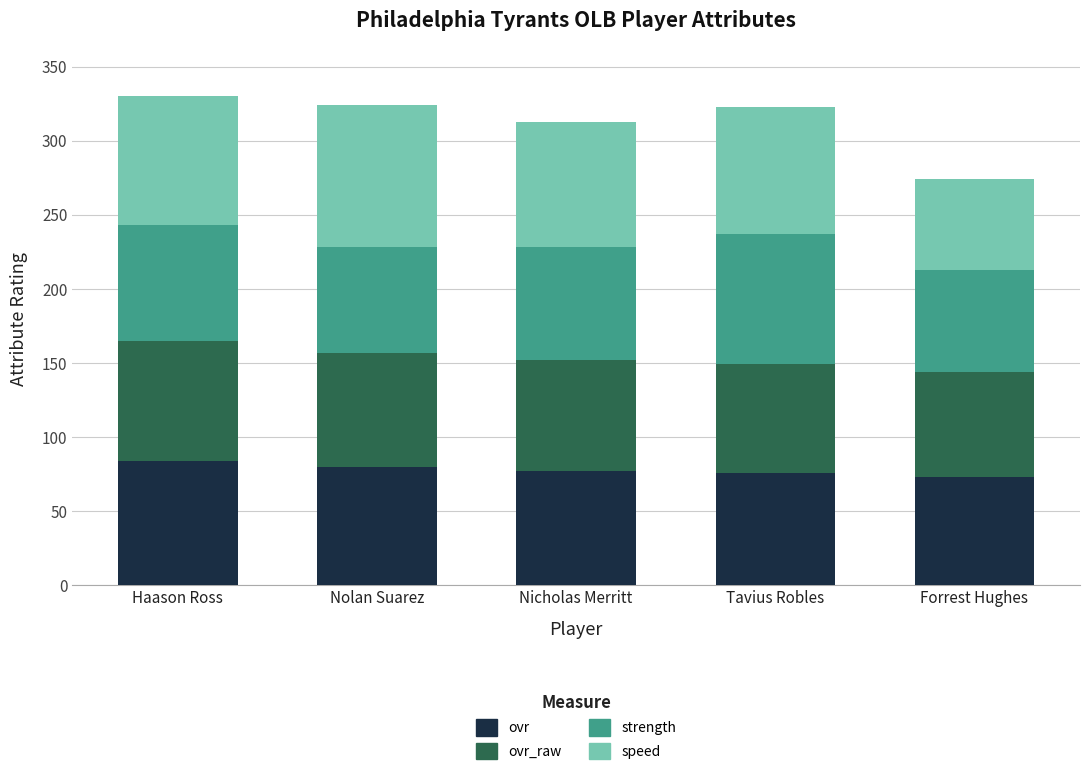

What is the approximate value of ovr at Tavius Robles?

76